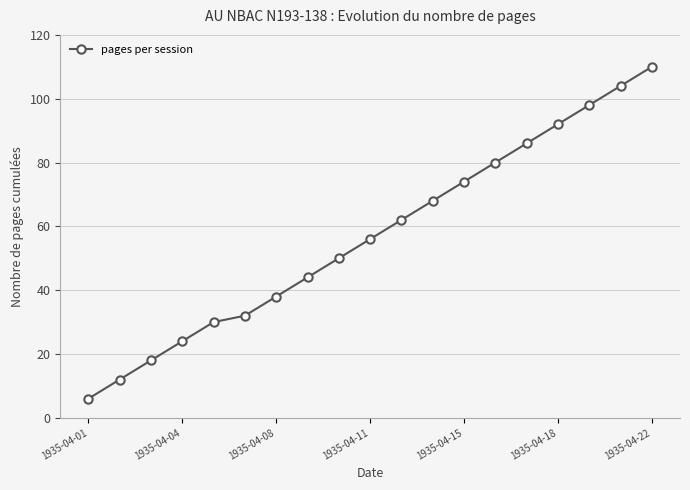

What is the greatest value displayed?

110